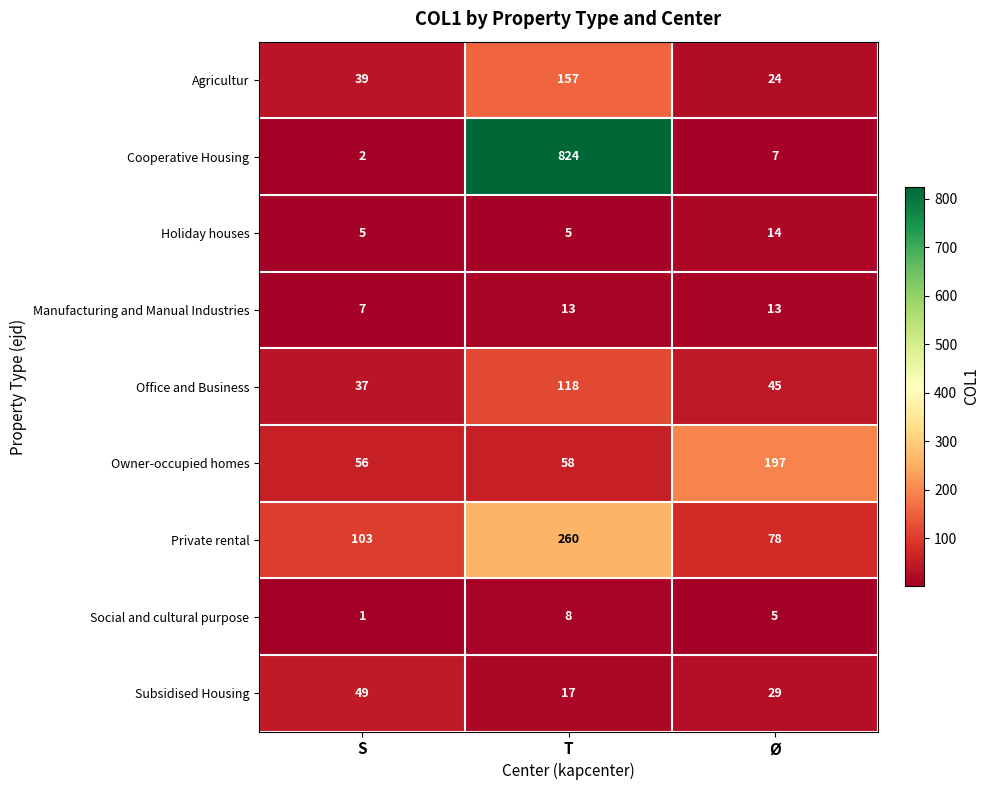

Which series has the largest range (max minus min)?

Cooperative Housing